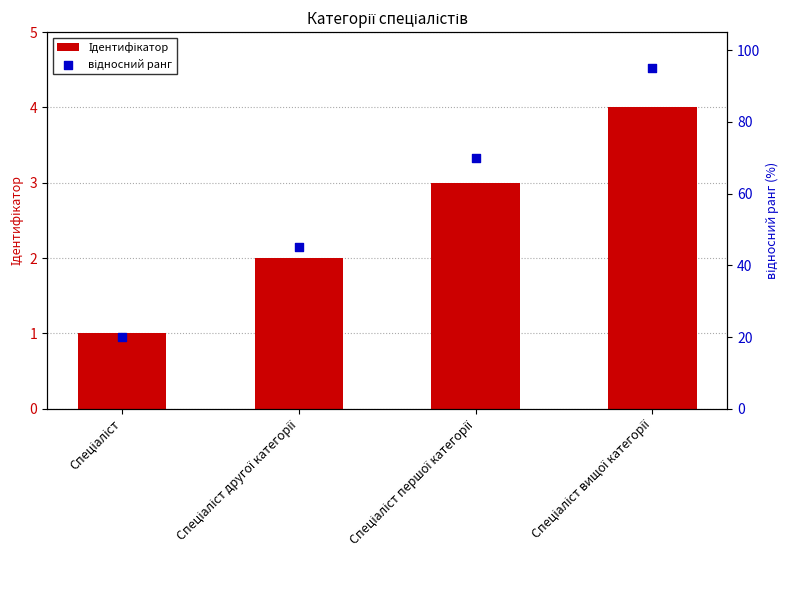

Which series has the largest total across all categories?

відносний ранг